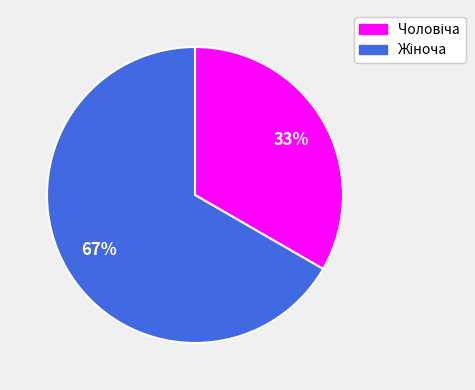

Does any single category account for the majority?

Yes